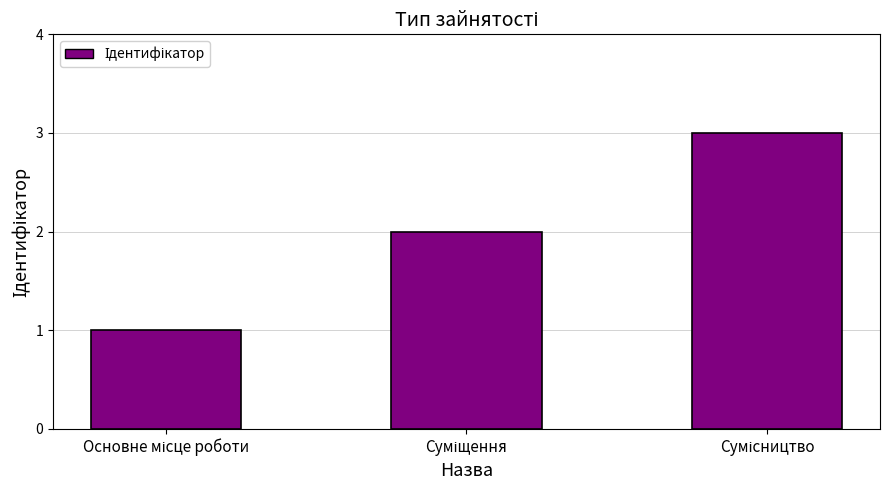

What is the greatest value displayed?

3